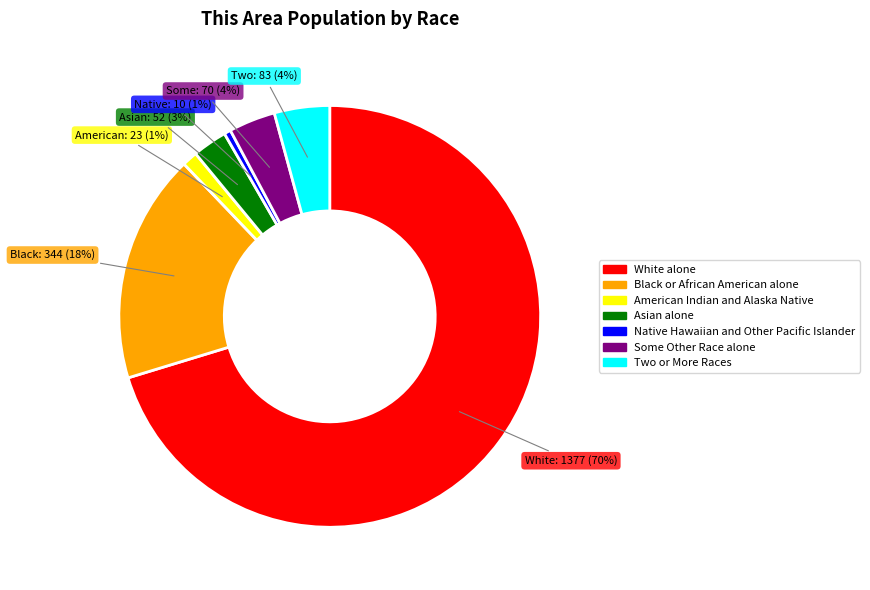

How many segments does this pie chart have?

7